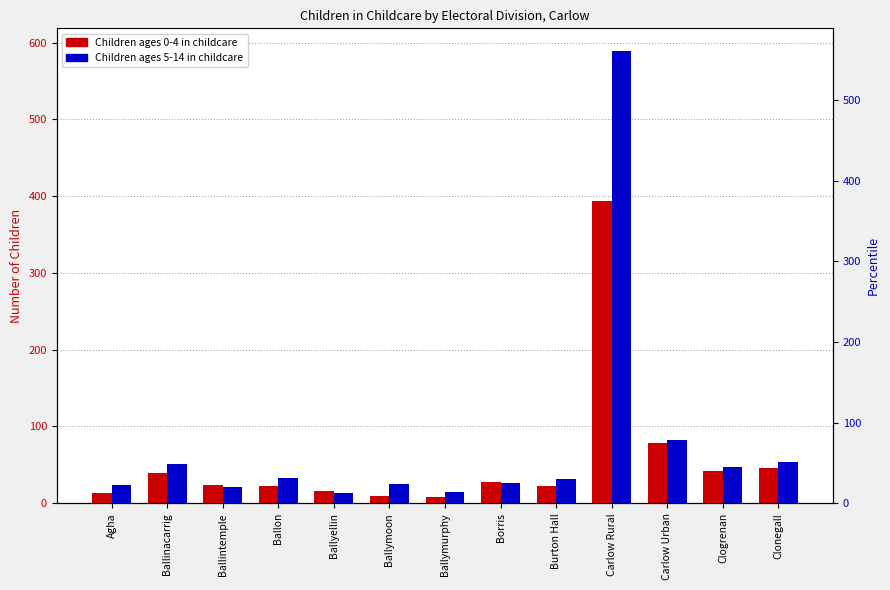

What is the sum of all Children ages 0-4 in childcare values?

745